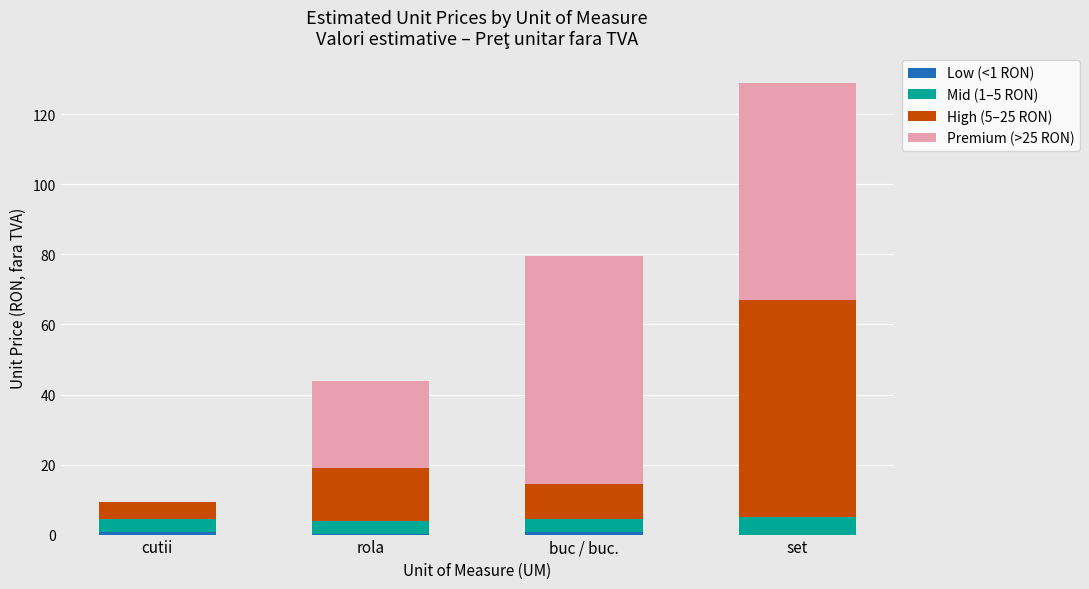

At which category is the sum across all series the highest?

set